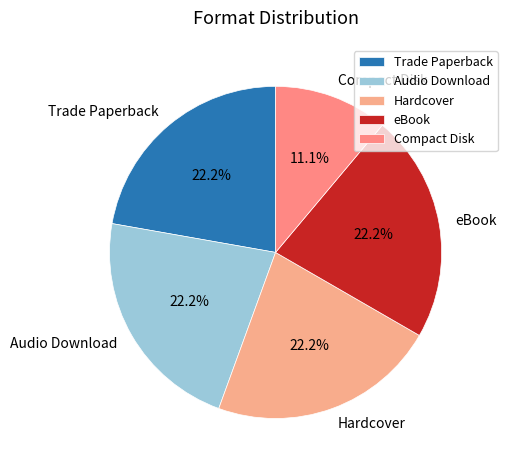

To the nearest percent, what portion does Compact Disk represent?

11%